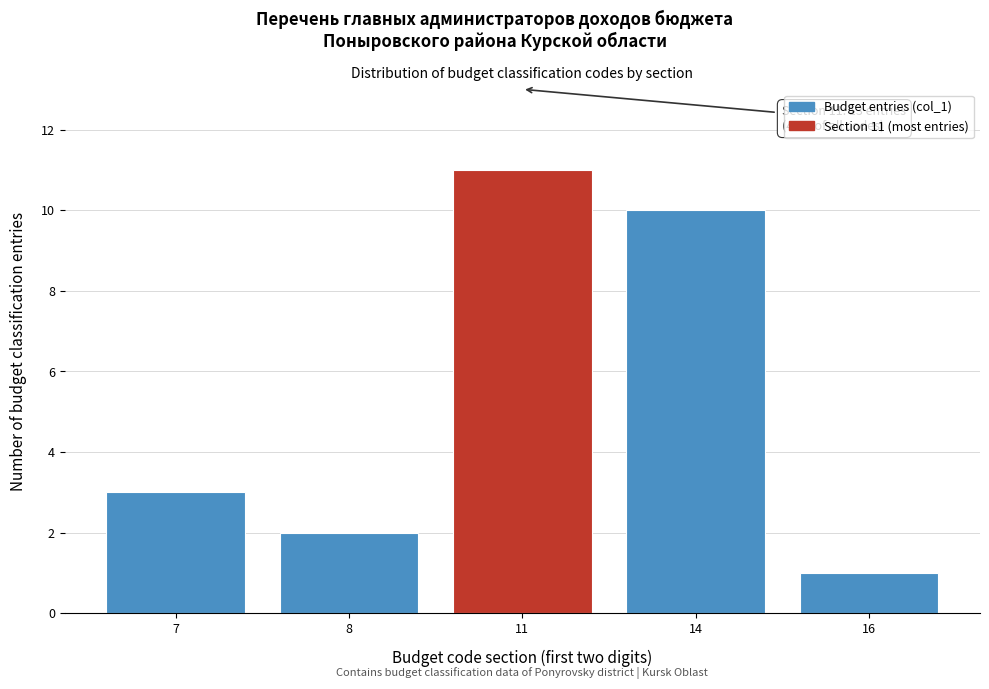

Reading right to left, extract all data points from this chart.

16=1	14=10	11=11	8=2	7=3